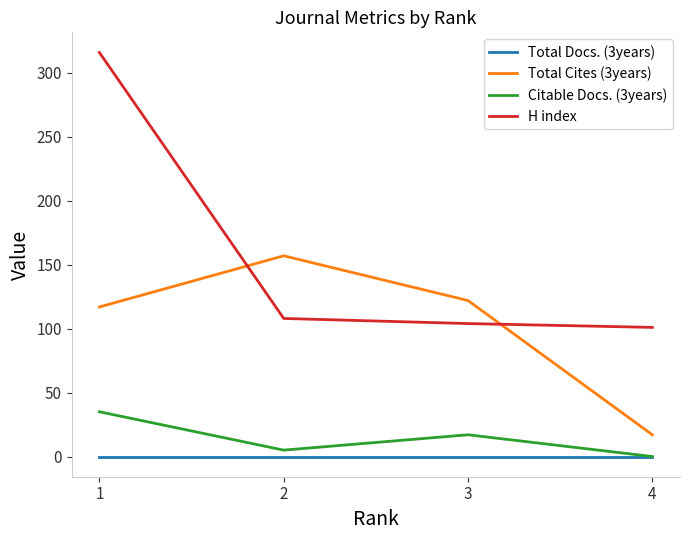

What are all the series names shown in the legend?

Total Docs. (3years), Total Cites (3years), Citable Docs. (3years), H index